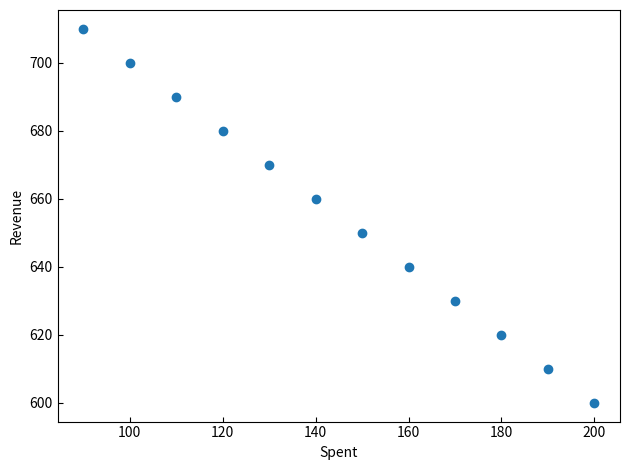

What is the average X value?

145